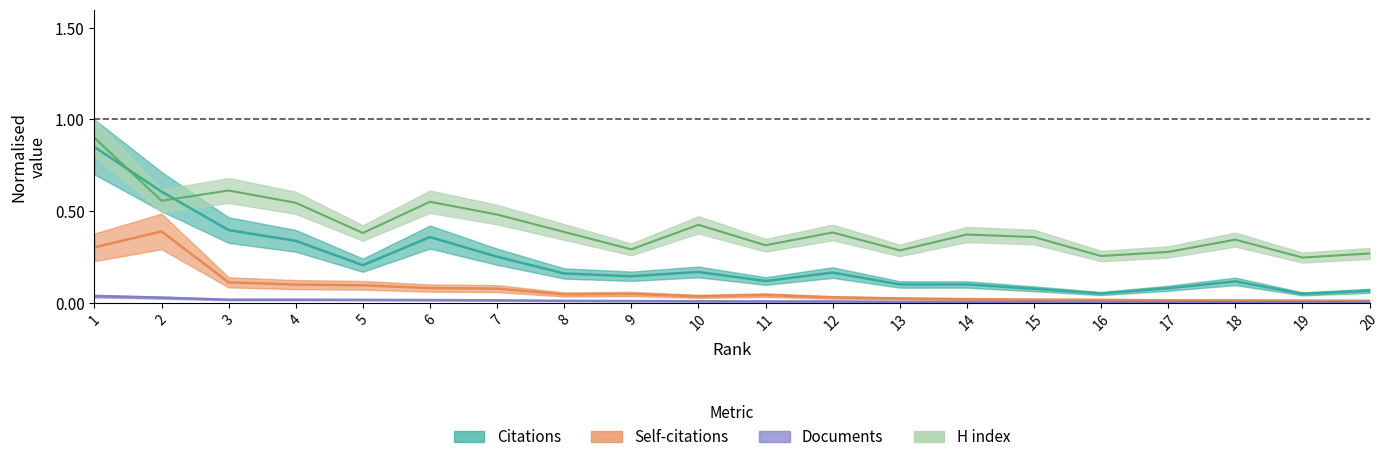

How many lines are shown in the chart?

4